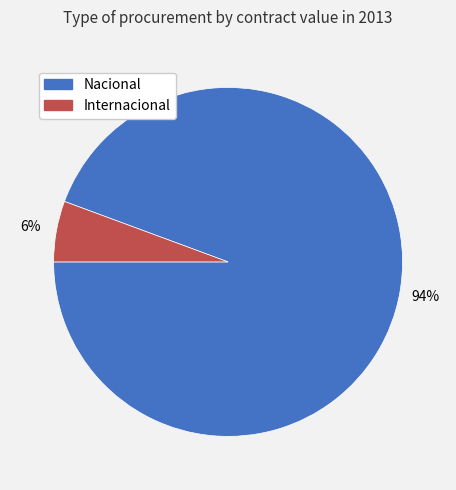

Count the number of slices in the pie.

2